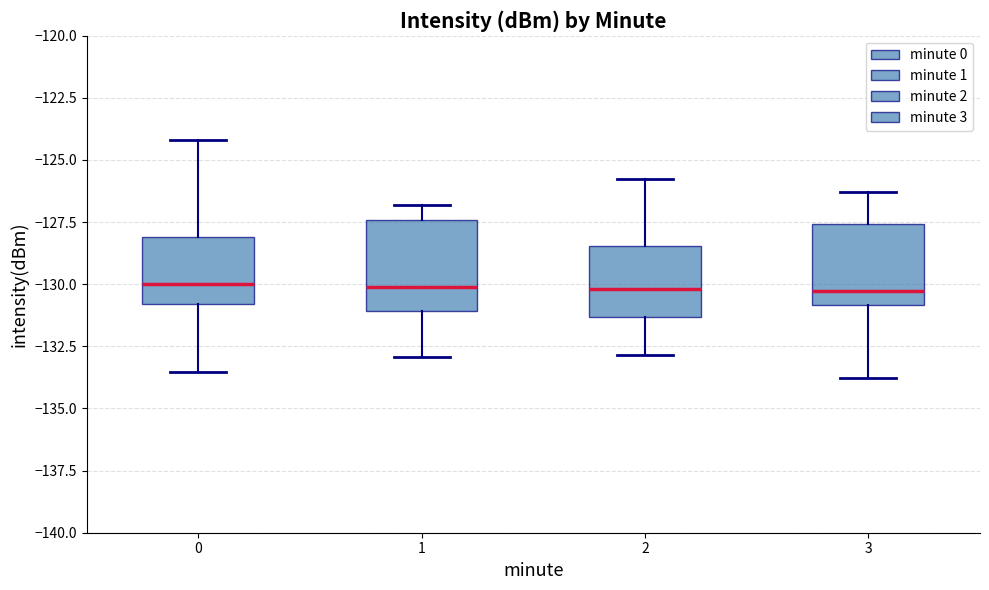

Reading left to right, transcribe this box plot: for each box, give where its median line is, the range the box spans, and where its two whiskers end, as read against the y-axis. The values are not printed on the chart, so give them approximately, as read against the axis.

0: median -130.0, box -131.0 to -128.0, whiskers -133.5 to -124.0
1: median -130.0, box -131.0 to -127.5, whiskers -133.0 to -127.0
2: median -130.0, box -131.5 to -128.5, whiskers -133.0 to -125.5
3: median -130.5, box -131.0 to -127.5, whiskers -134.0 to -126.5